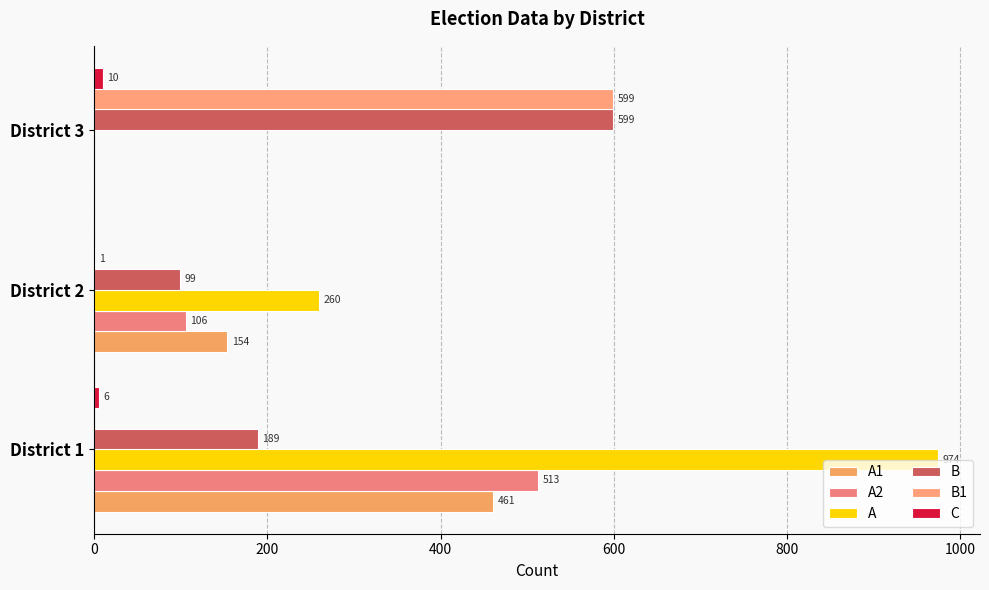

Reading right to left, list all the values displayed in this chart.

A1: 0	154	461
A2: 0	106	513
A: 0	260	974
B: 599	99	189
B1: 599	1	0
C: 10	0	6